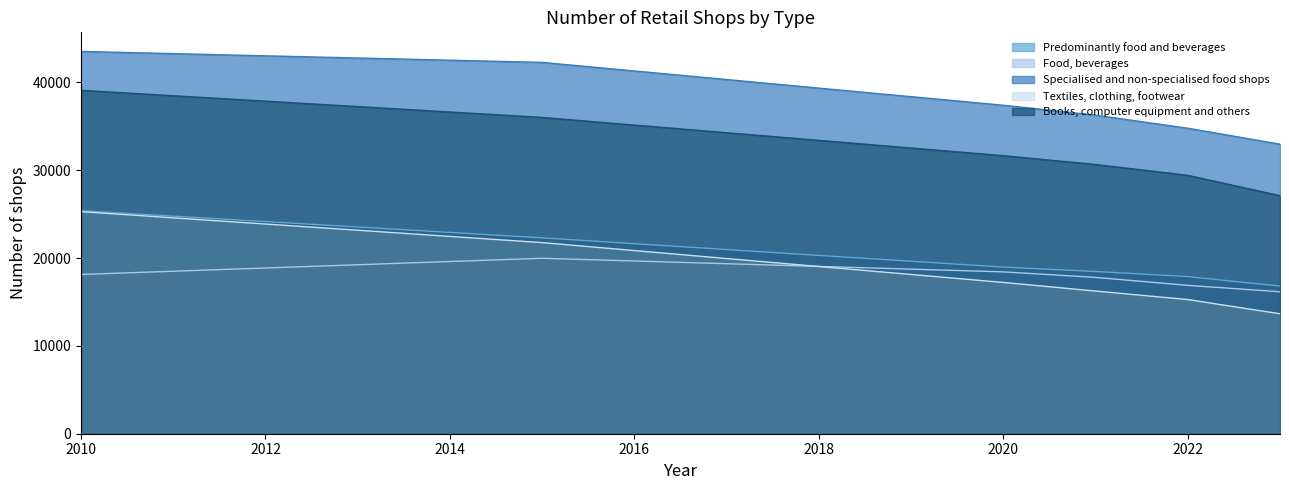

Count the number of data series in this chart.

5